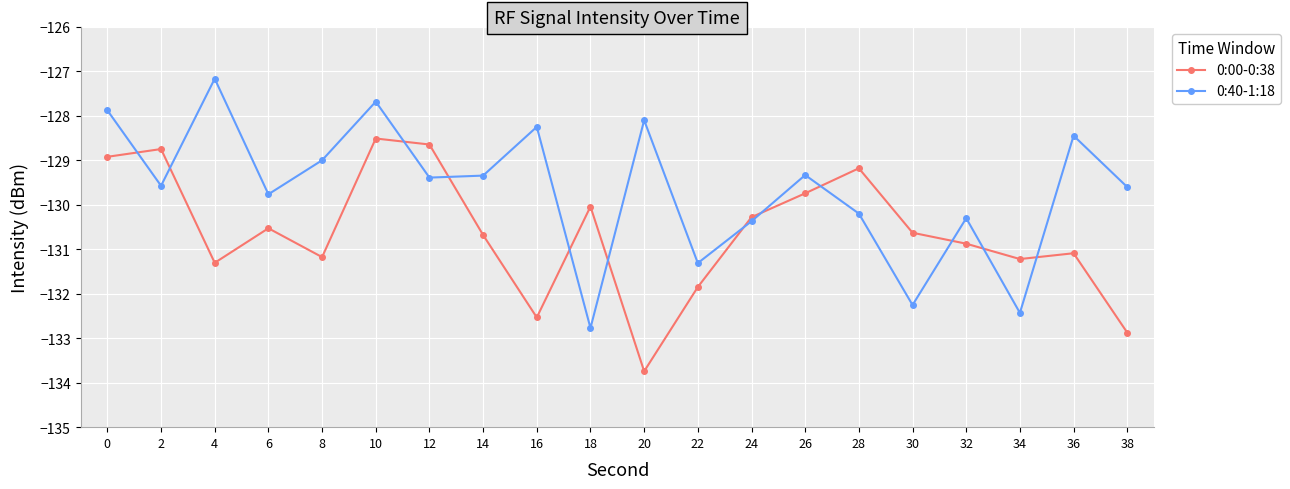

Between which two adjacent categories do 0:40-1:18 and 0:00-0:38 first intersect?

0 and 2